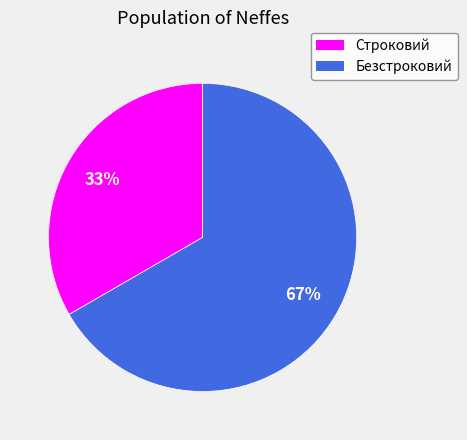

Is it true that Безстроковий is 74% of the pie?

False